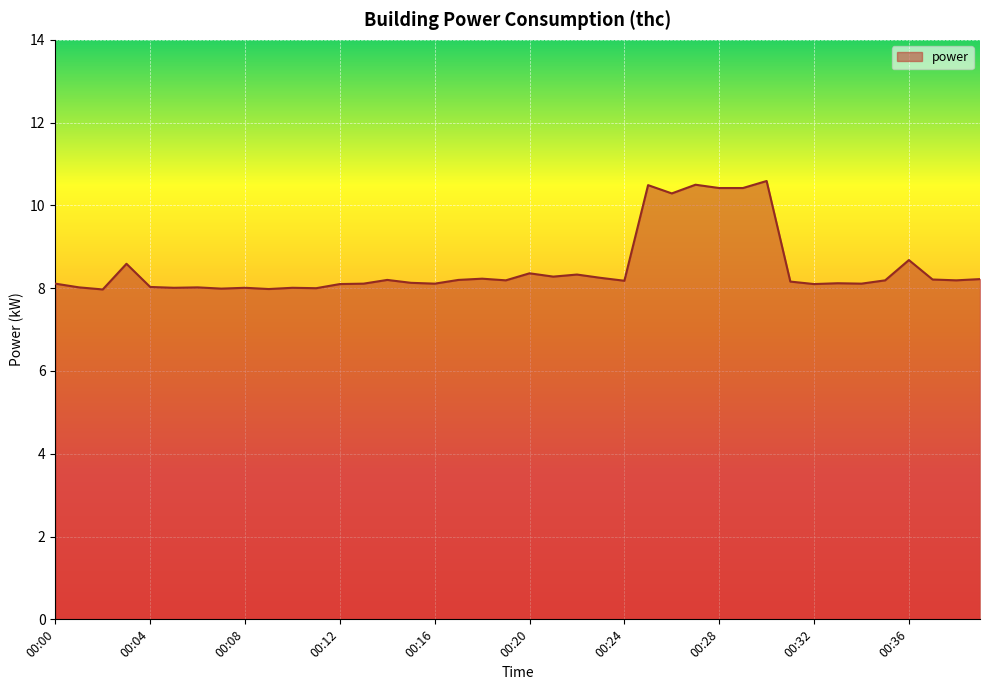

What is the maximum value shown in the chart?

10.6